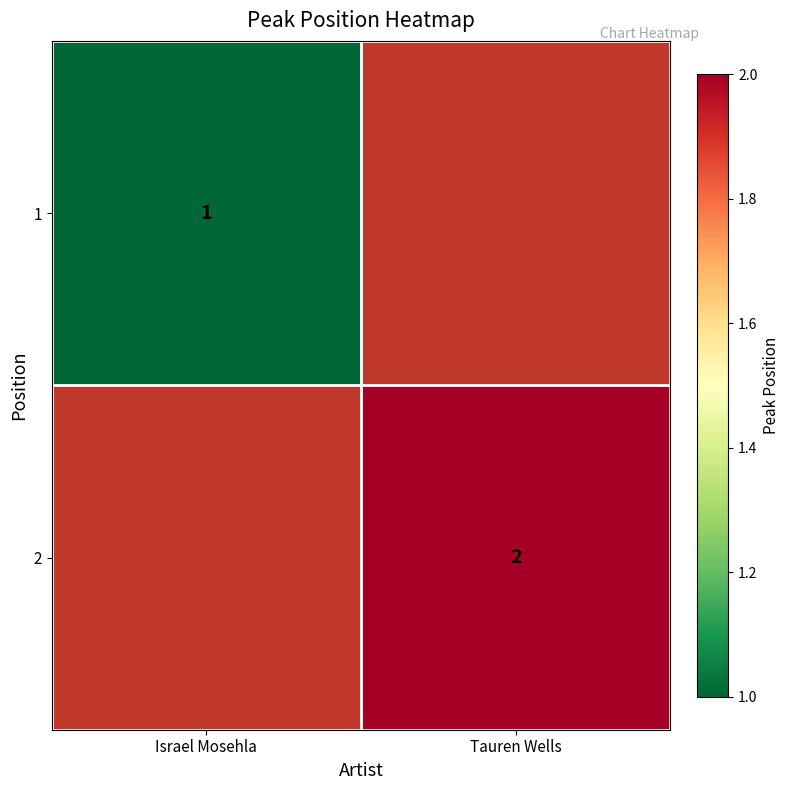

Is the value of 2 at Tauren Wells greater than the value of 1 at Israel Mosehla?

Yes